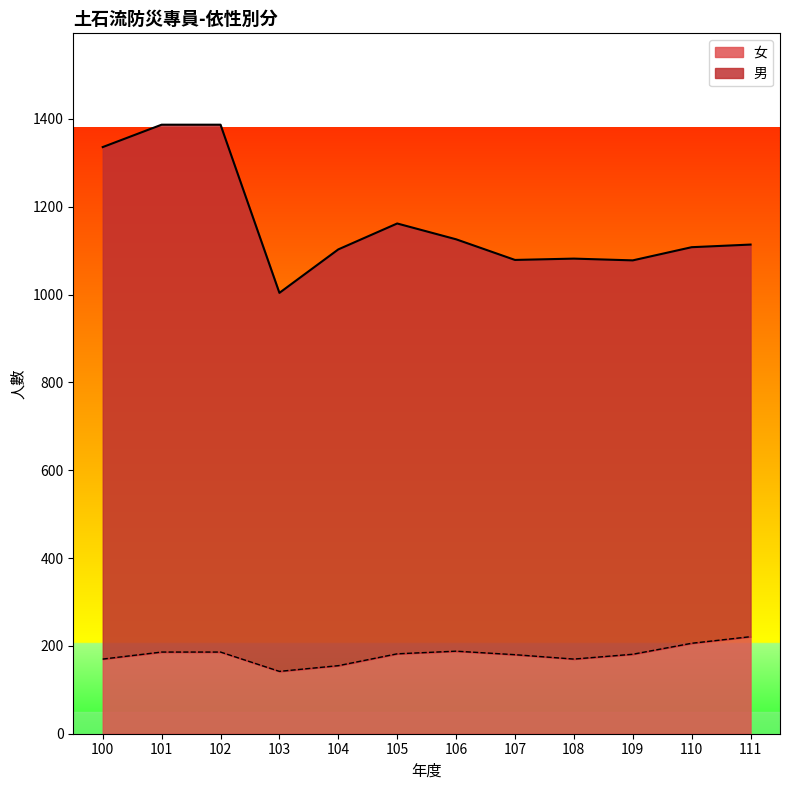

Does the chart have visible grid lines?

No